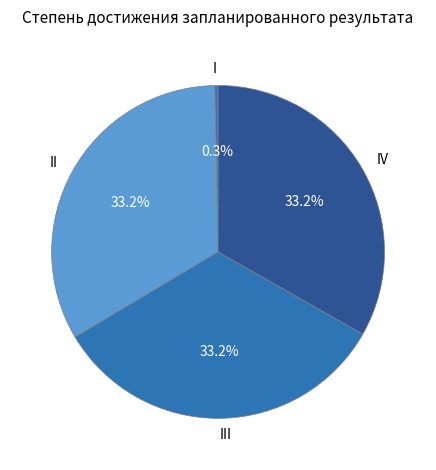

What percentage is NOT represented by I?

99.7%